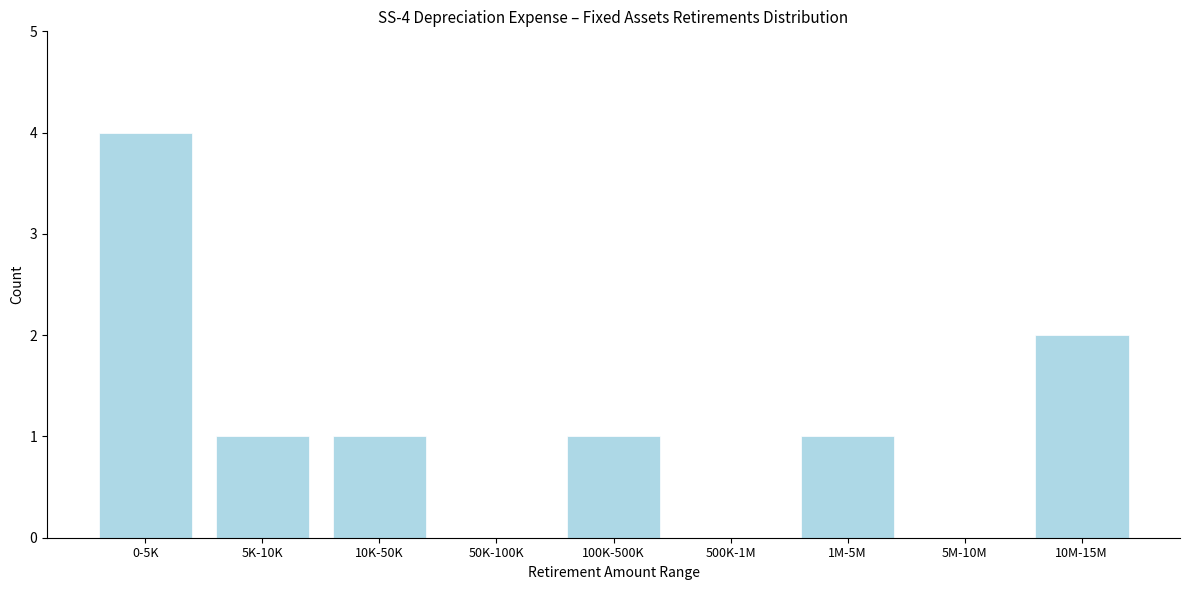

Reading left to right, transcribe all the data shown in this chart.

0-5K=4	5K-10K=1	10K-50K=1	50K-100K=0	100K-500K=1	500K-1M=0	1M-5M=1	5M-10M=0	10M-15M=2